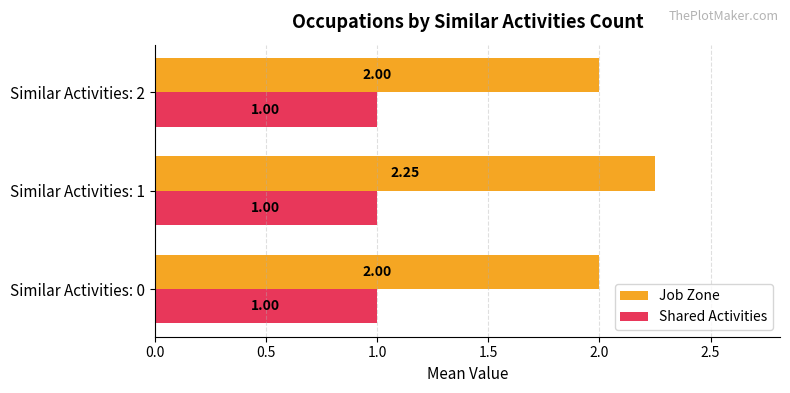

What are all the series names shown in the legend?

Job Zone, Shared Activities